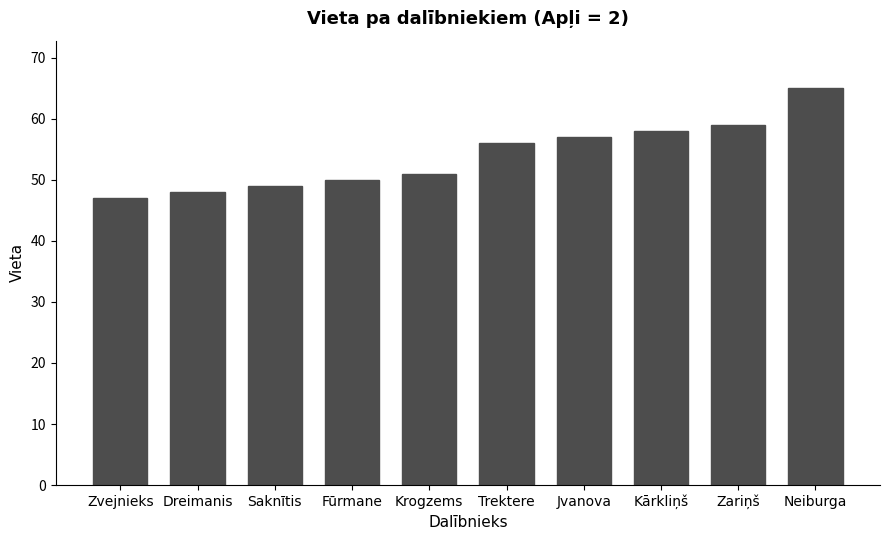

What is the label of the 6th bar from the right?

Krogzems